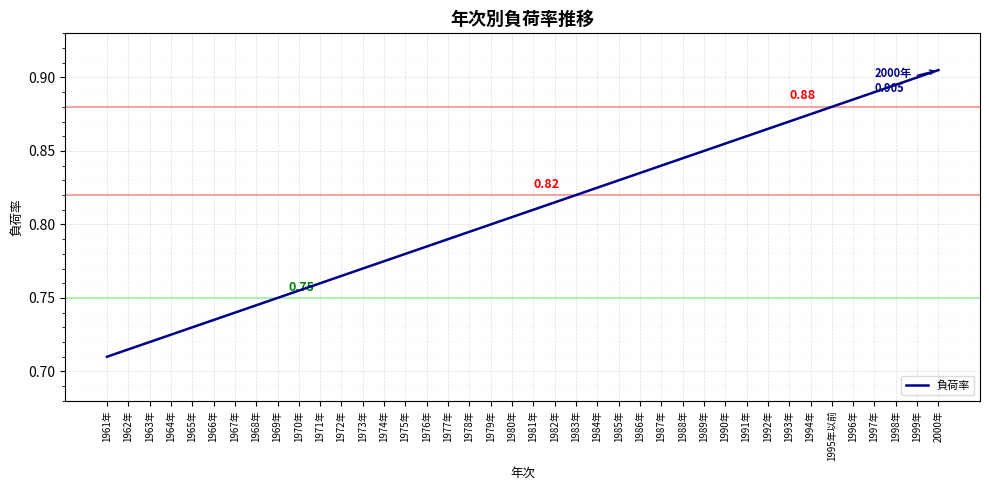

How many values are between 0 and 1?

40